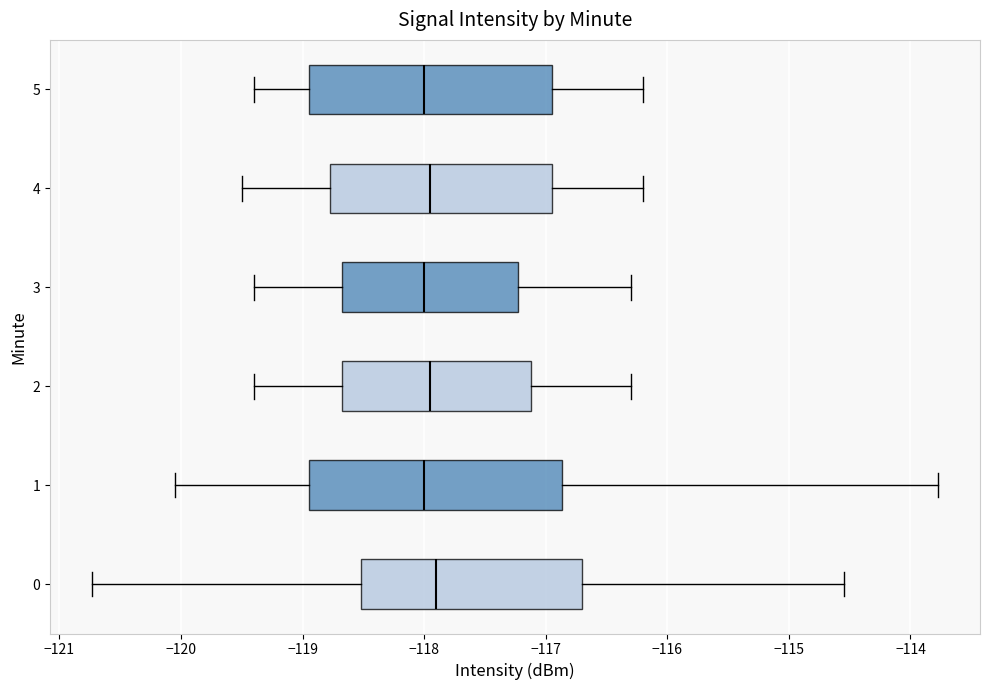

Reading bottom to top, read every box against the x-axis: the position of its median line, the range the box covers, and the ends of its whiskers. The values are not printed on the chart, so give them approximately, as read against the axis.

0: median -117.9, box -118.5 to -116.7, whiskers -120.7 to -114.5
1: median -118.0, box -118.9 to -116.9, whiskers -120.1 to -113.8
2: median -117.9, box -118.7 to -117.1, whiskers -119.4 to -116.3
3: median -118.0, box -118.7 to -117.2, whiskers -119.4 to -116.3
4: median -117.9, box -118.8 to -116.9, whiskers -119.5 to -116.2
5: median -118.0, box -118.9 to -116.9, whiskers -119.4 to -116.2